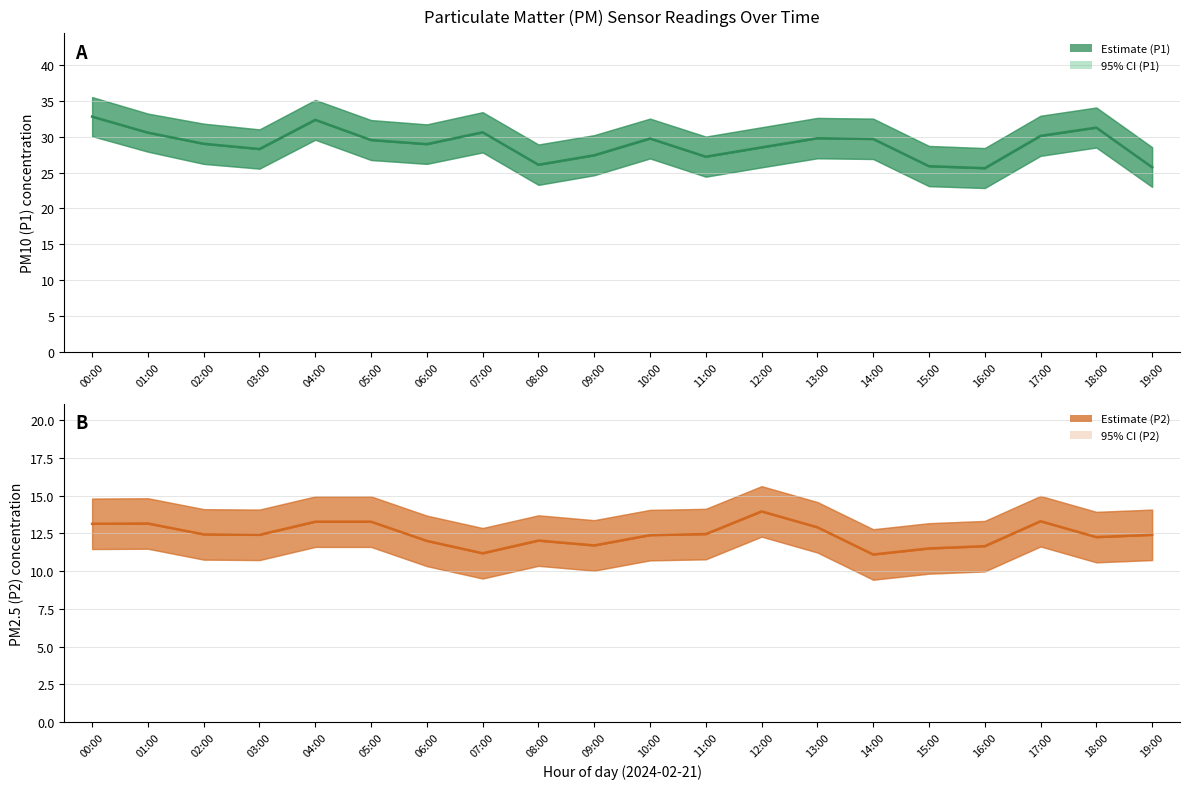

What is the label of the 4th point from the left?

03:00